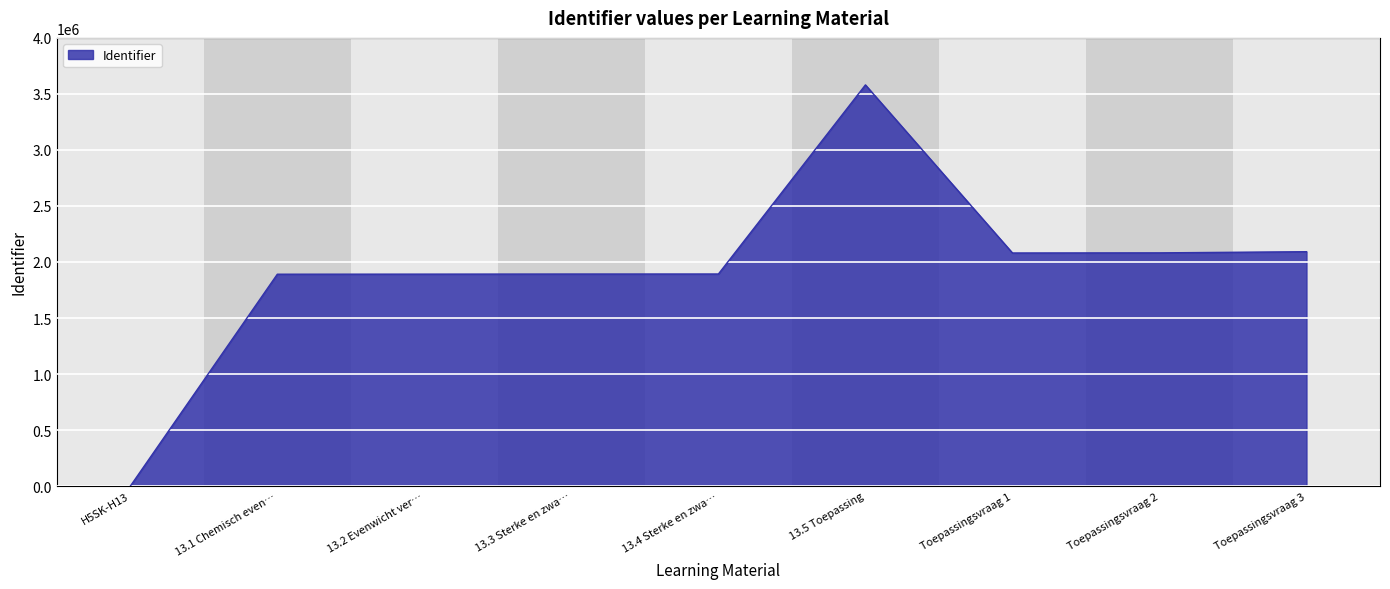

What is the difference between the maximum and minimum values?

3580556